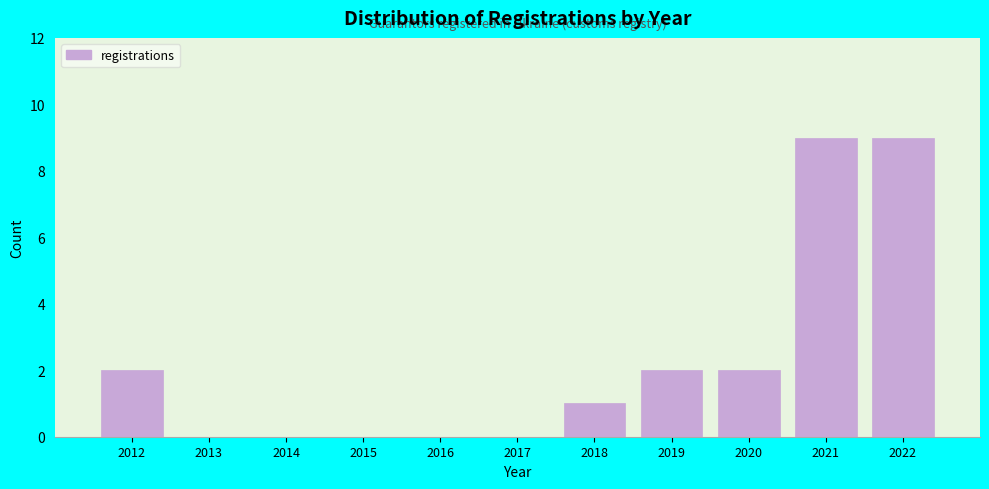

Reading right to left, transcribe all the data shown in this chart.

2022=9	2021=9	2020=2	2019=2	2018=1	2017=0	2016=0	2015=0	2014=0	2013=0	2012=2